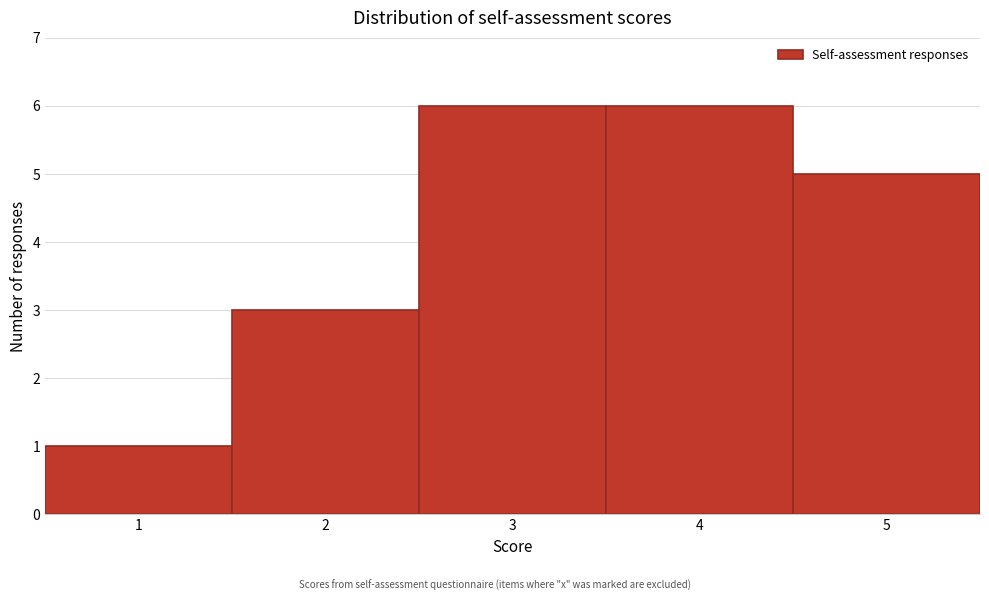

Reading left to right, transcribe this chart: for each bar, give the range it covers on the x-axis and its height. The values are not printed on the chart, so give them approximately, as read against the axis.

0.5 to 1.5: 1
1.5 to 2.5: 3
2.5 to 3.5: 6
3.5 to 4.5: 6
4.5 to 5.5: 5